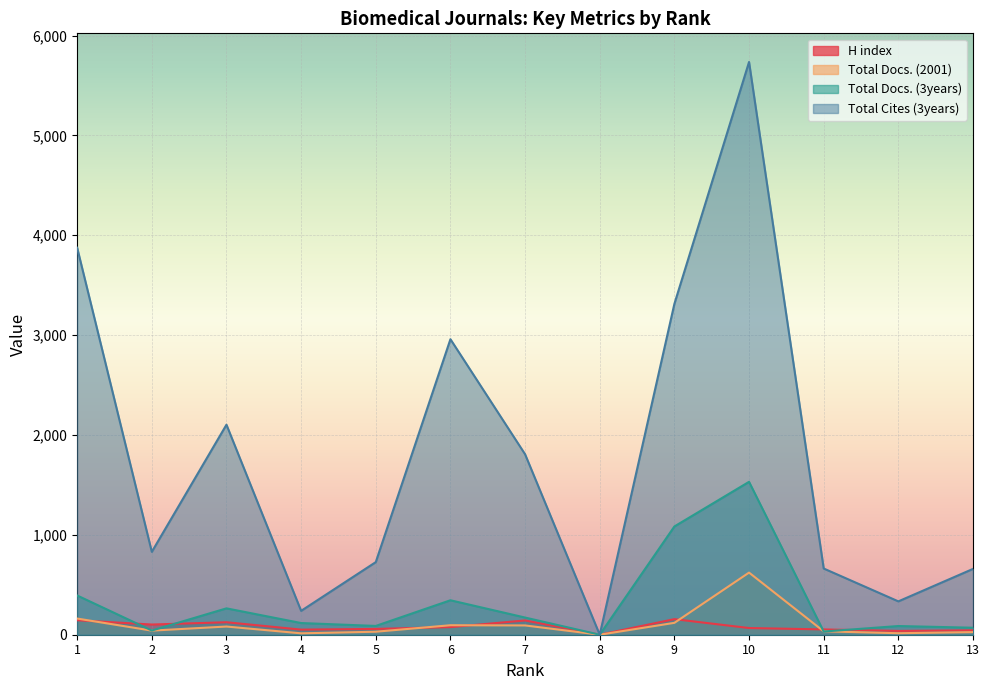

Rank the series by their maximum value, from lowest to highest.

H index, Total Docs. (2001), Total Docs. (3years), Total Cites (3years)